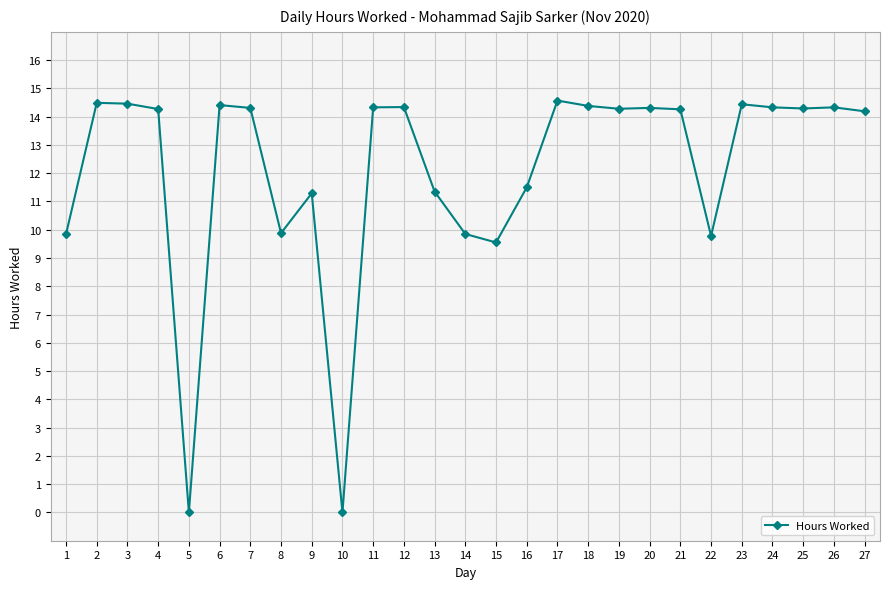

Is it true that the value at 10 is 0.0?

True